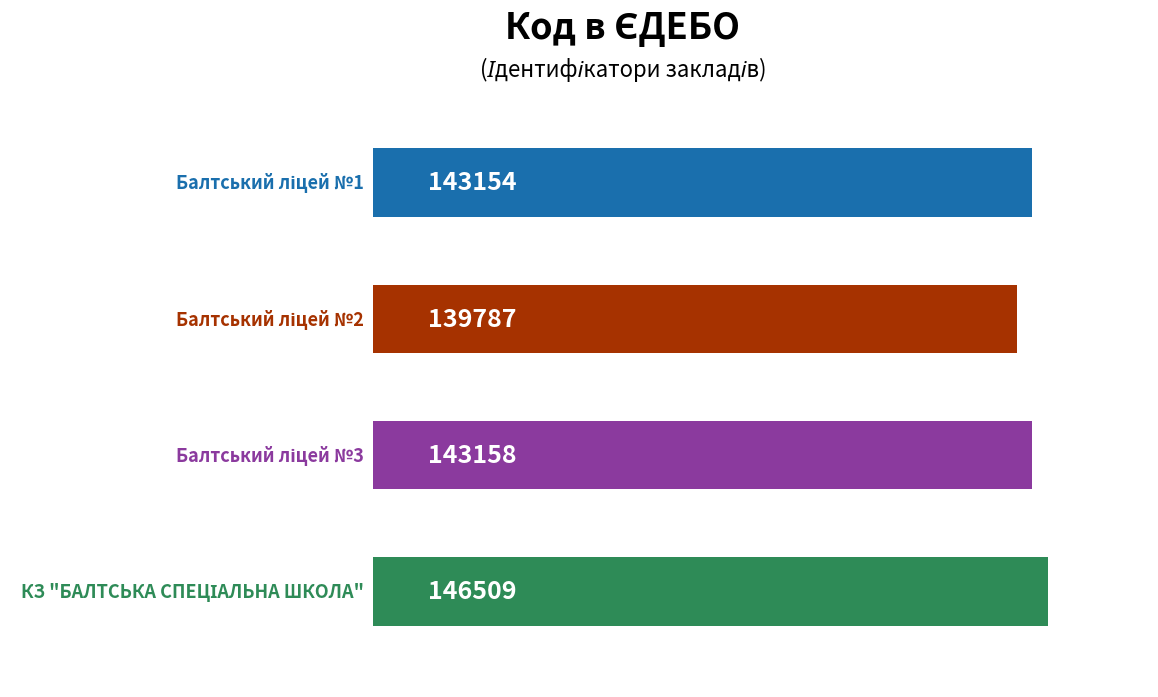

What is the smallest value displayed?

139787